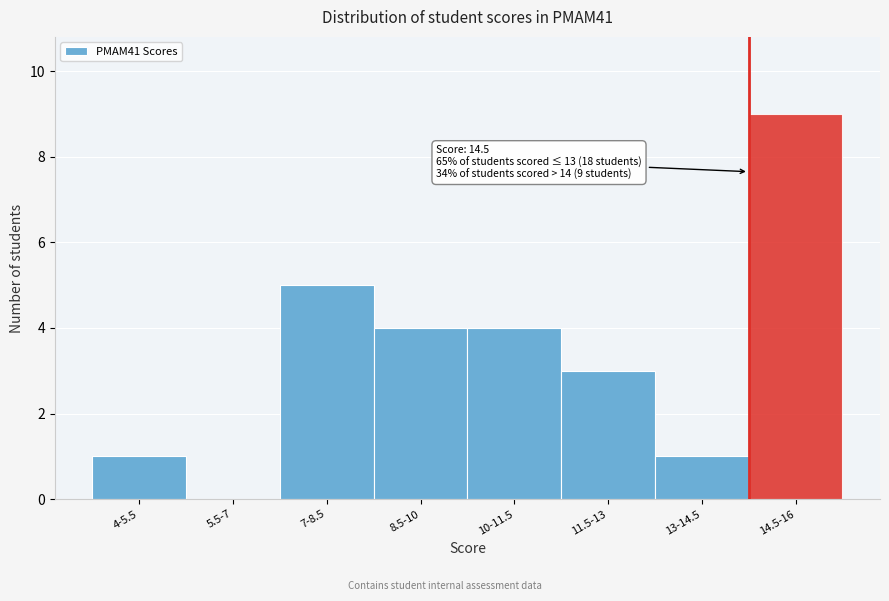

Reading left to right, what are all the values shown in this chart?

4-5.5=1	5.5-7=0	7-8.5=5	8.5-10=4	10-11.5=4	11.5-13=3	13-14.5=1	14.5-16=9